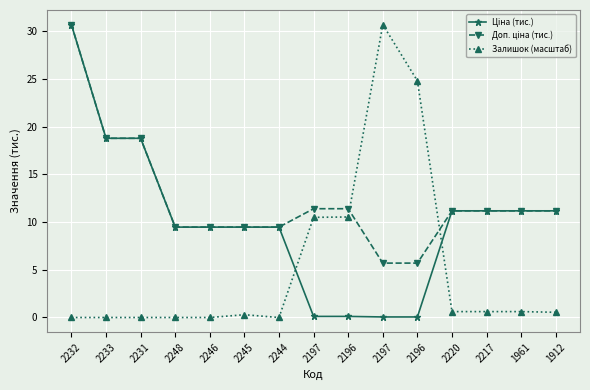

Is it true that Ціна (тис.) equals 9.5 at 2245?

True